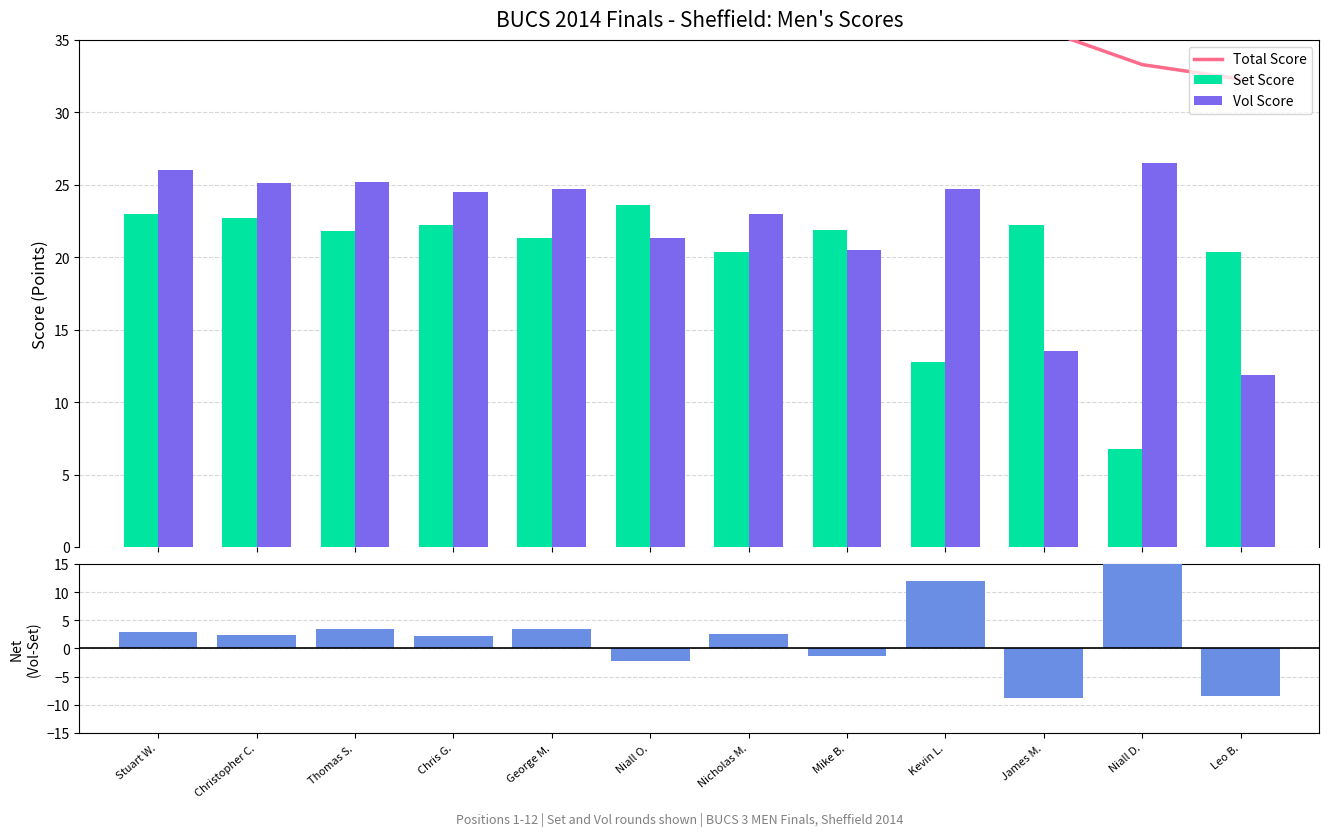

At which label does Net (Vol - Set) reach its minimum?

James M.